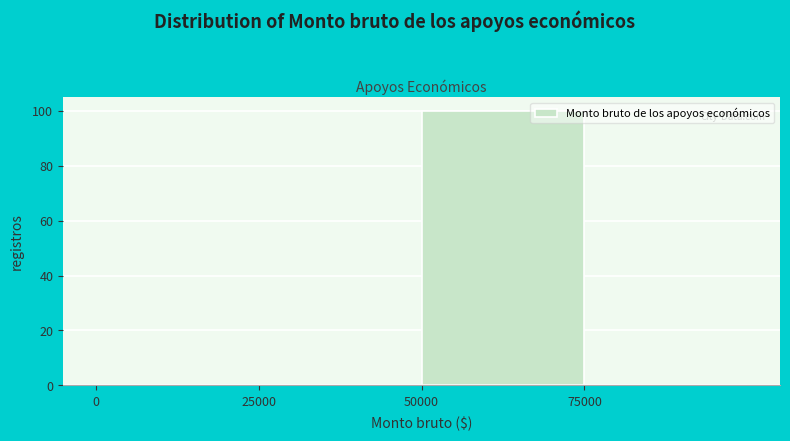

The chart shows a value of 35 at 25000. True or false?

False